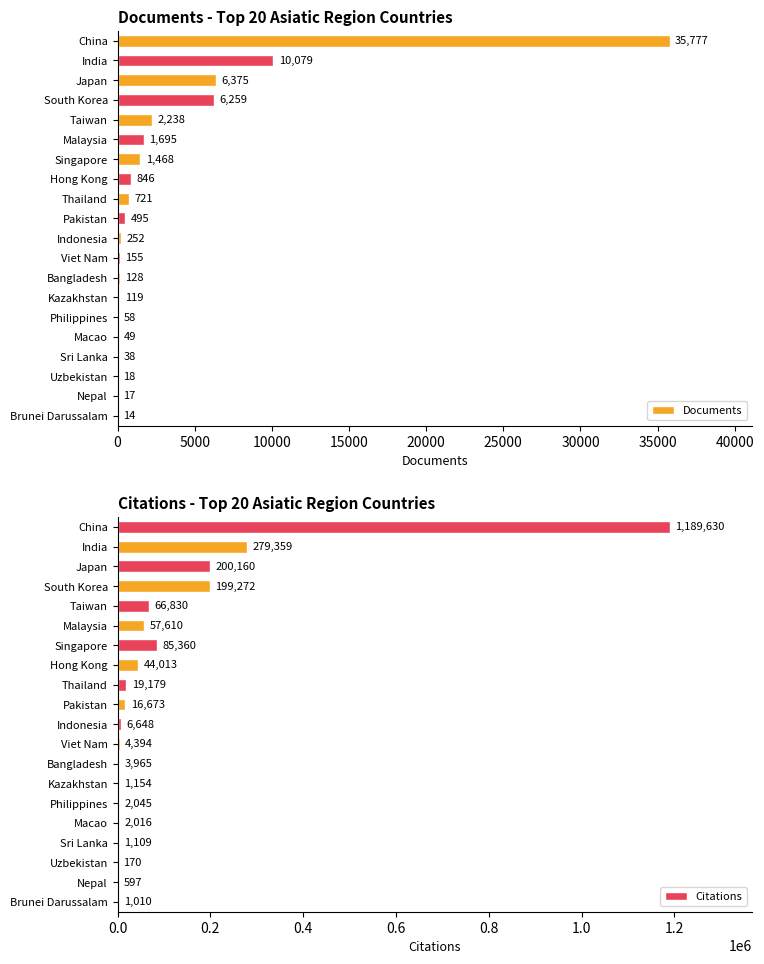

How many categories are shown in the chart?

20